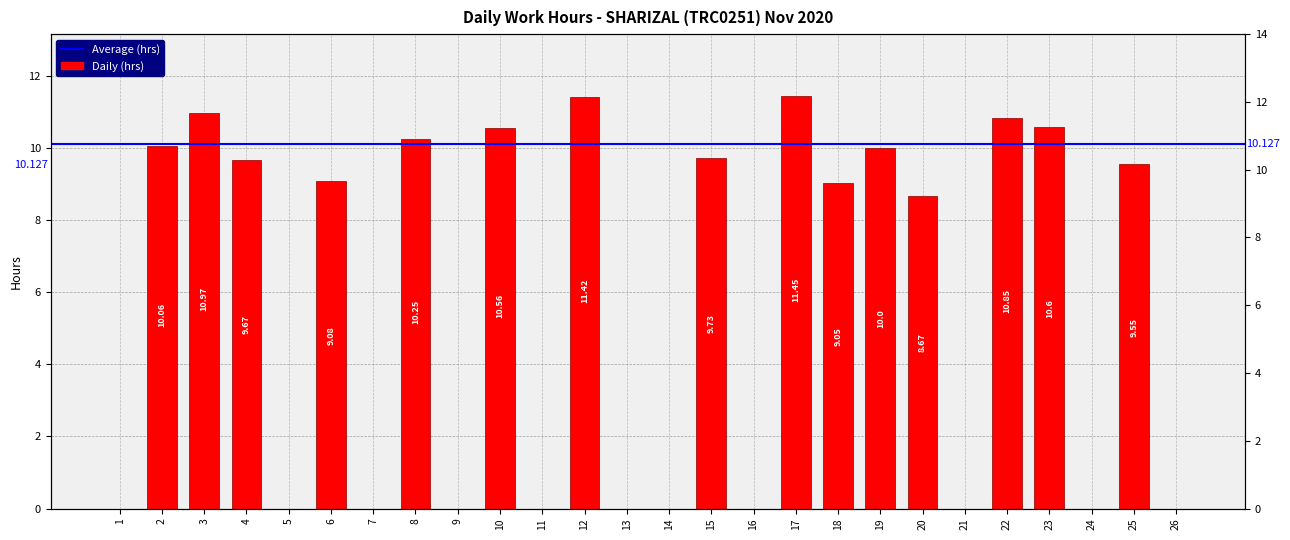

The chart shows a value of -4.4 at 7. True or false?

False